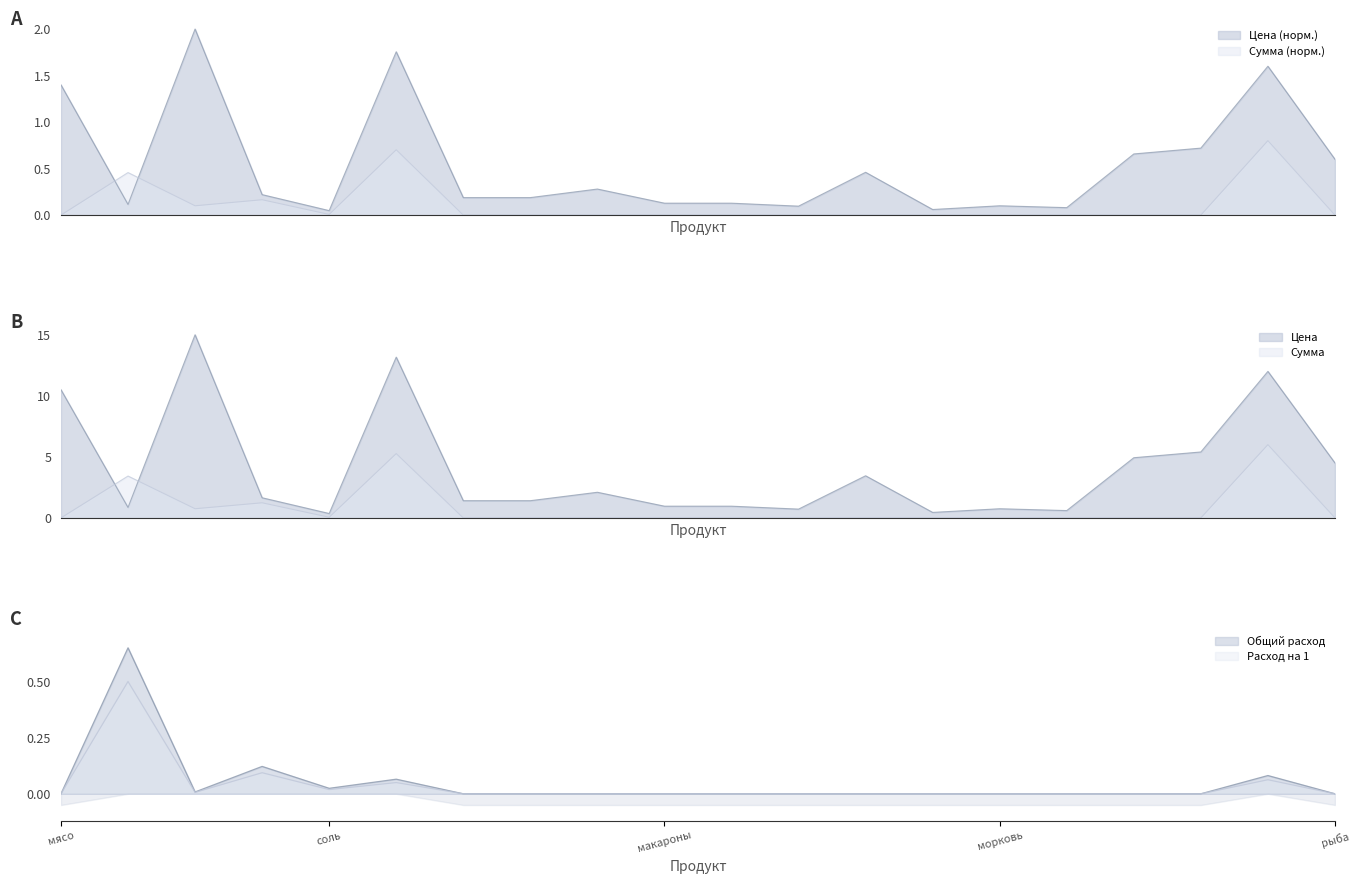

True or false: Расход на 1 and Сумма cross at least once.

False